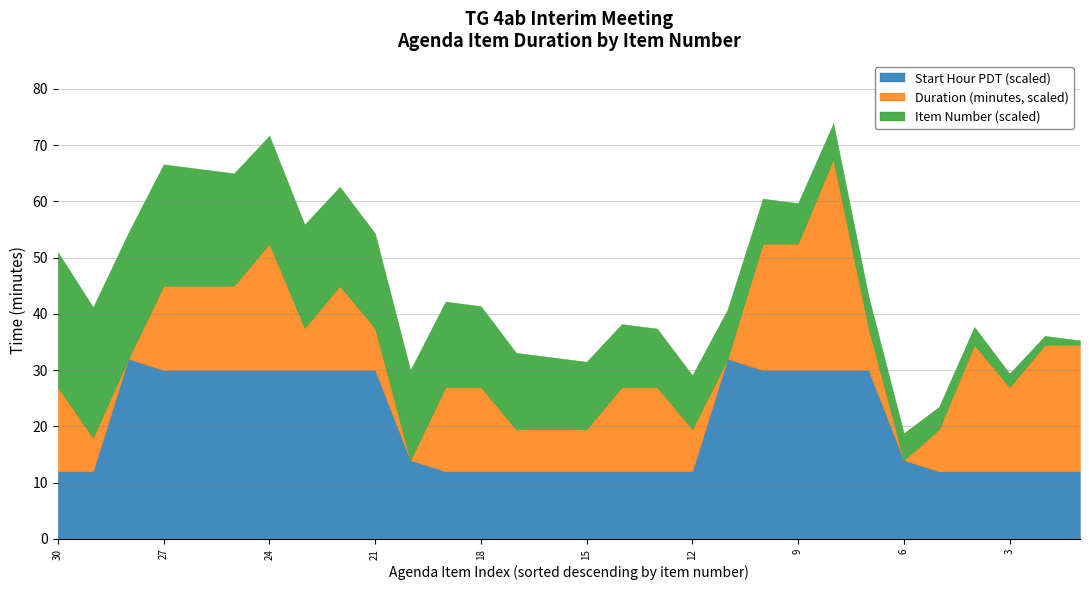

True or false: Duration (minutes) and Start Hour (PDT) intersect in this chart.

True